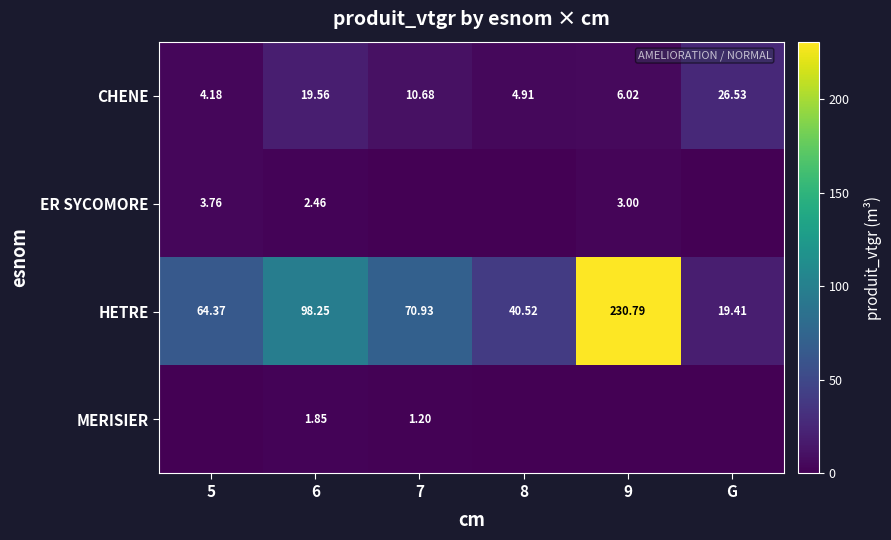

Which category has the lowest value in the HETRE series?

G